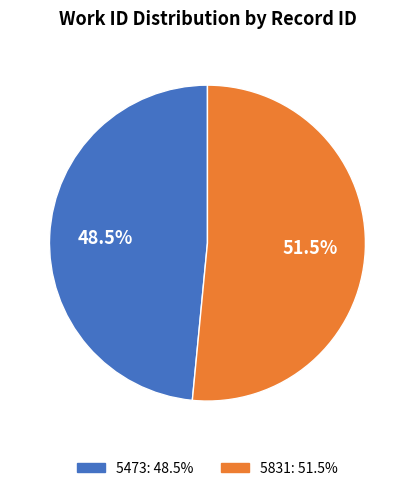

To the nearest percent, what is the difference between the 5831 and 5473 slice percentages?

3%